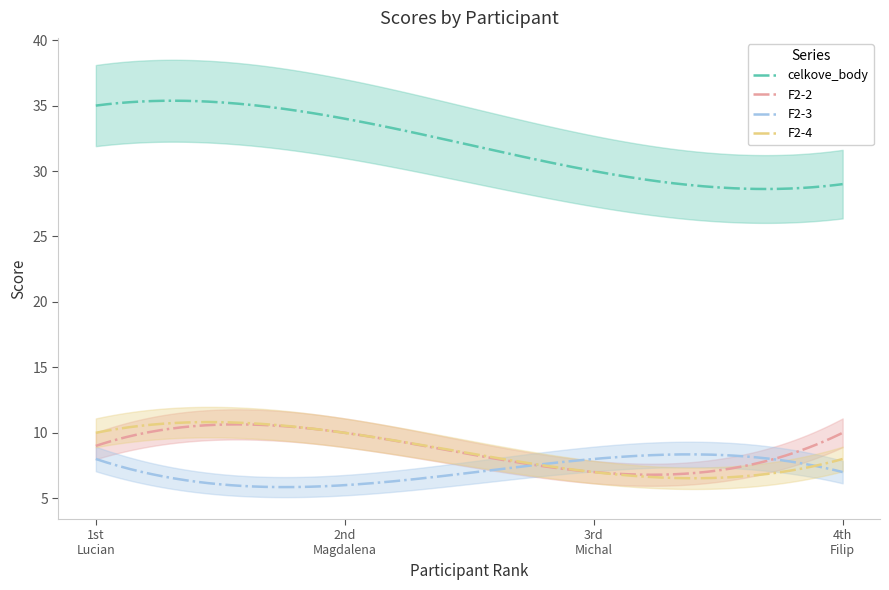

True or false: F2-2 and F2-4 intersect in this chart.

True